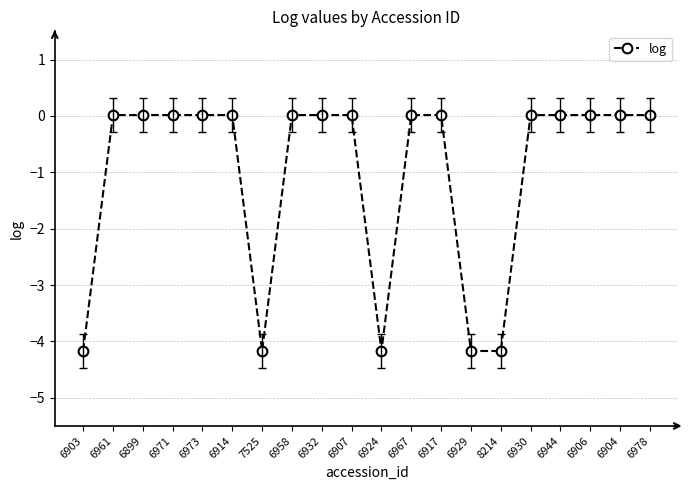

What is the difference between the maximum and minimum values?

4.2